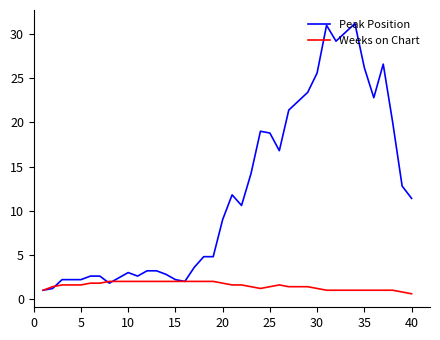

Reading left to right, transcribe all the data shown in this chart.

Peak Position: 1.0	1.2	2.2	2.2	2.2	2.6	2.6	1.8	2.4	3.0	2.6	3.2	3.2	2.8	2.2	2.0	3.6	4.8	4.8	9.0	11.8	10.6	14.2	19.0	18.8	16.8	21.4	22.4	23.4	25.6	31.0	29.2	30.2	31.2	26.2	22.8	26.6	20.0	12.8	11.4
Weeks on Chart: 1.0	1.4	1.6	1.6	1.6	1.8	1.8	2.0	2.0	2.0	2.0	2.0	2.0	2.0	2.0	2.0	2.0	2.0	2.0	1.8	1.6	1.6	1.4	1.2	1.4	1.6	1.4	1.4	1.4	1.2	1.0	1.0	1.0	1.0	1.0	1.0	1.0	1.0	0.8	0.6